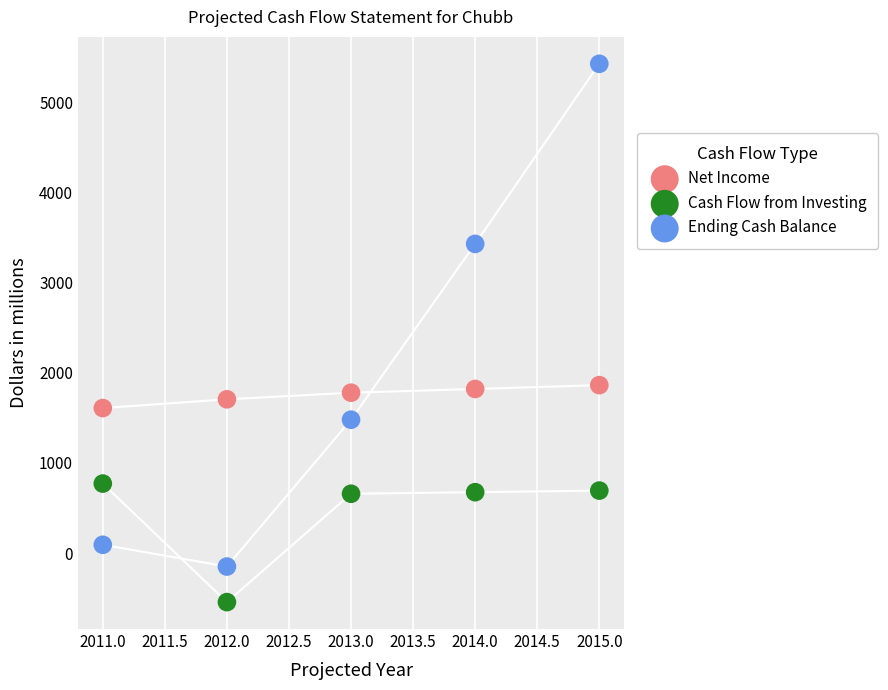

Which series reaches the minimum Y coordinate?

Cash Flow from Investing